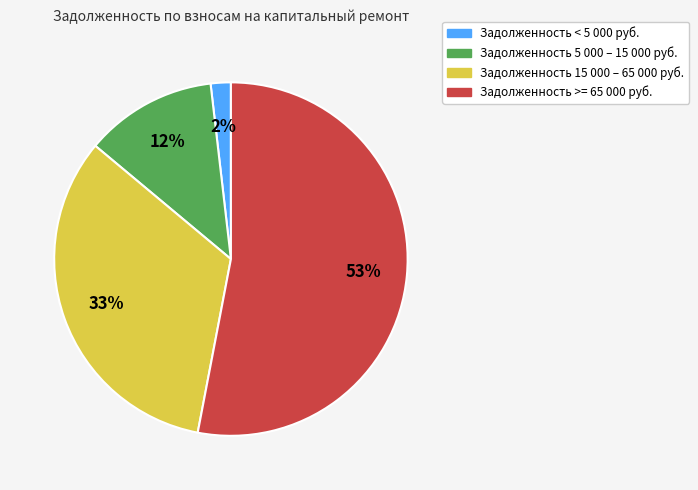

To the nearest percent, what is the difference between the largest and smallest slice percentages?

51%